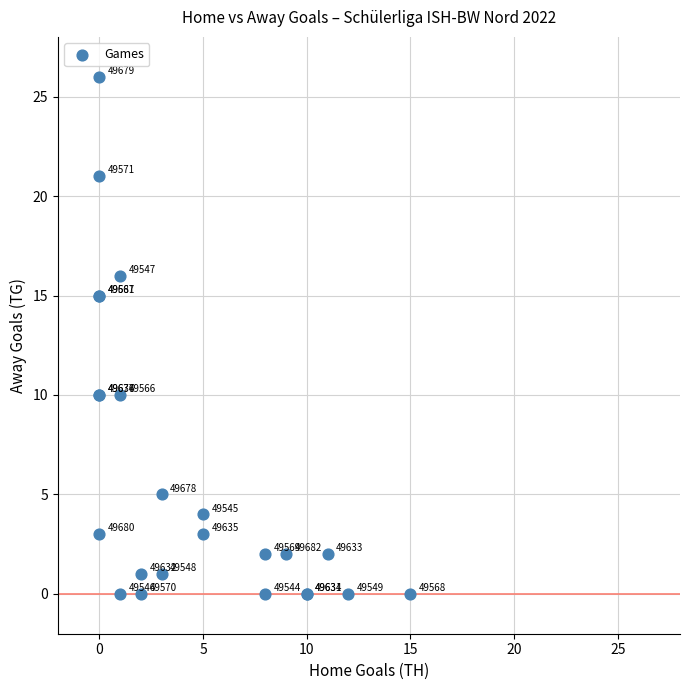

What Y value in the scatter plot is closest to 13?

15